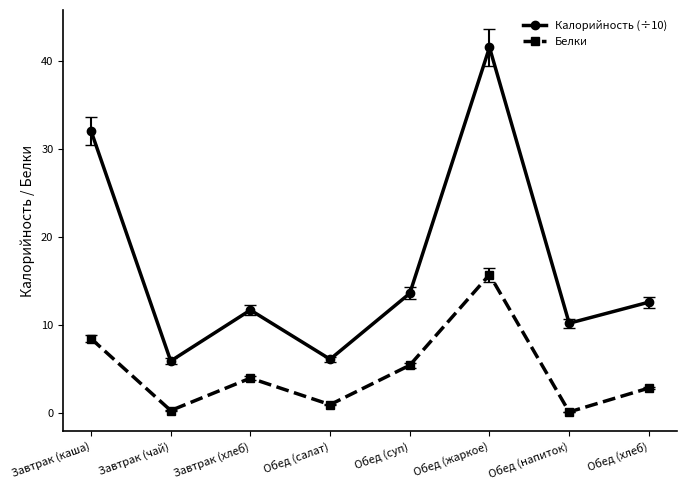

List the series in order of their peak value, lowest first.

Белки, Калорийность (÷10)